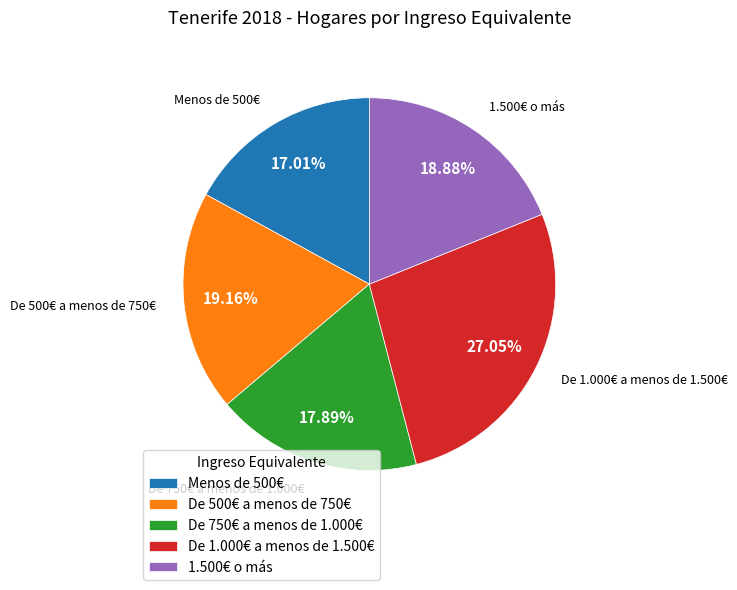

Do De 750€ a menos de 1.000€ and De 500€ a menos de 750€ together represent more than half of the pie?

No